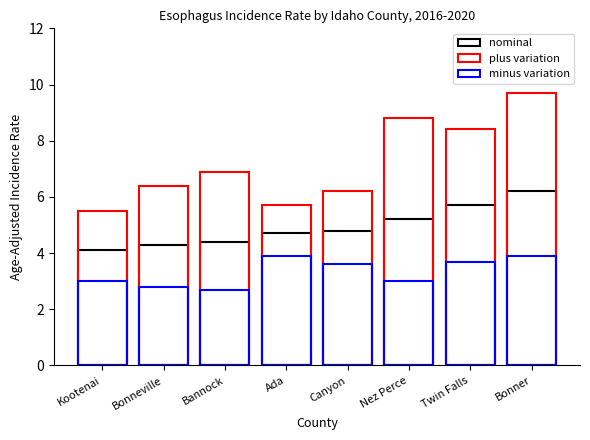

Where is plus variation nearest to the value 7?

Bannock